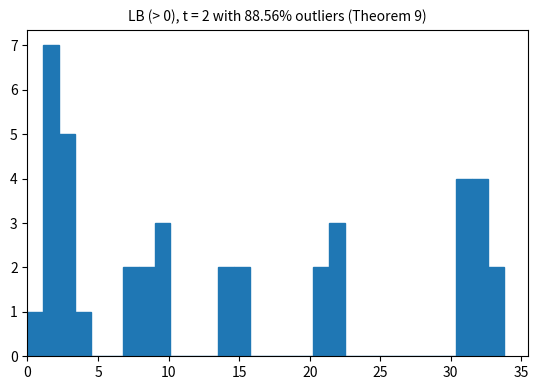

Around what value on the x-axis is the tallest bar? Give the approximate position of its centre, as read against the axis.

1.5